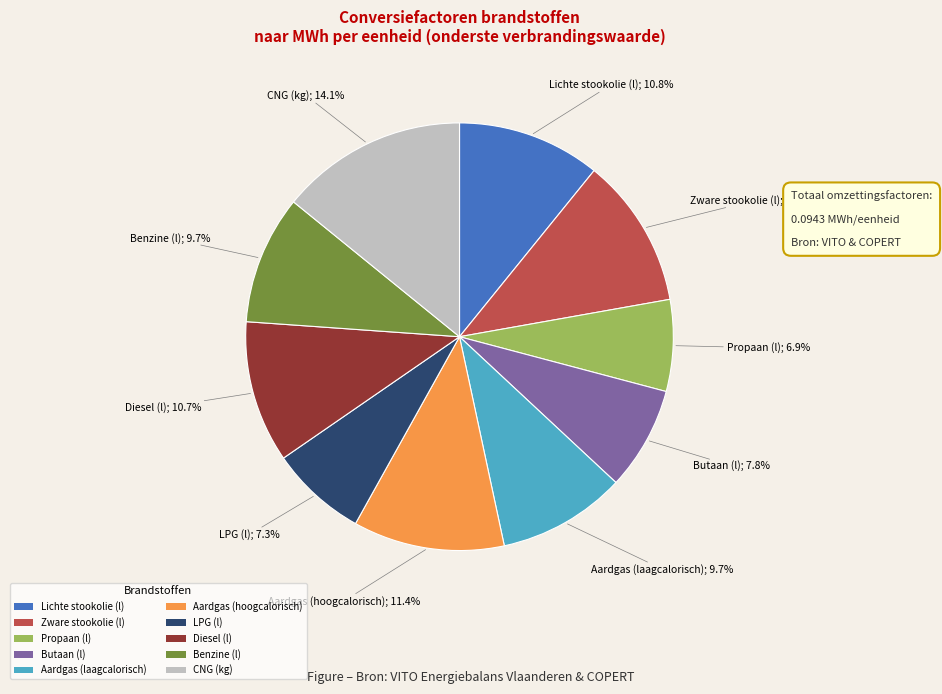

To the nearest percent, what portion does Aardgas (hoogcalorisch) represent?

11%